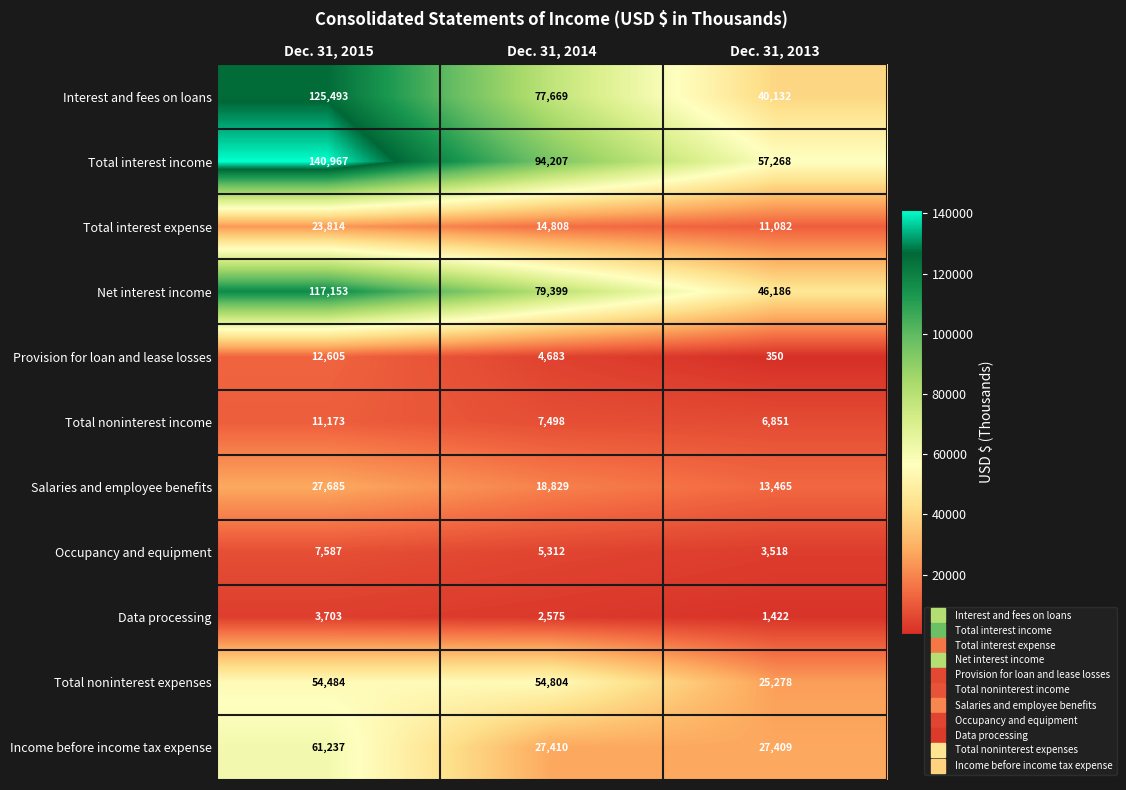

Where does the Net interest income series first go above 79399?

Dec. 31, 2015